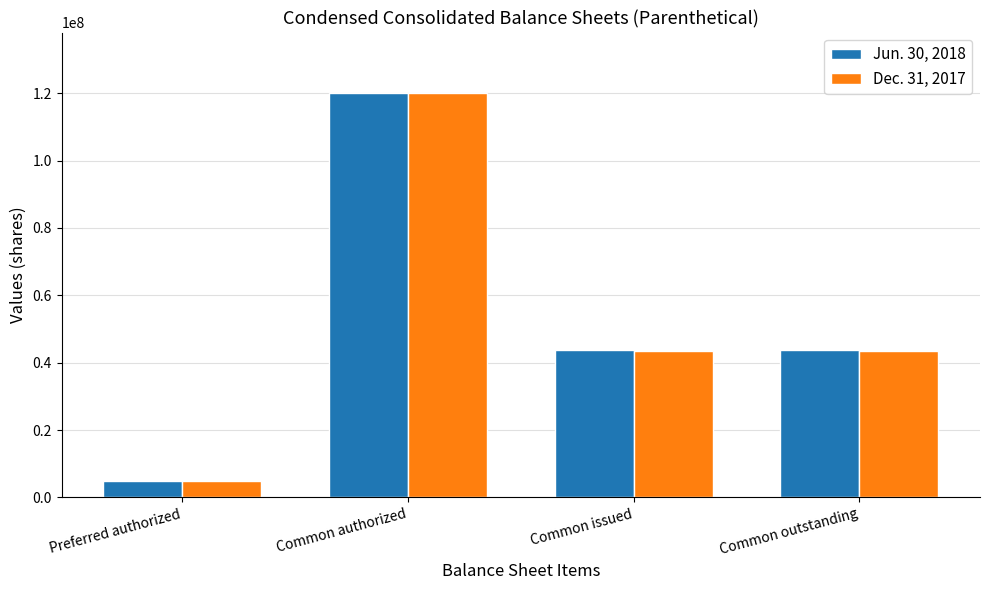

How many values in the Jun. 30, 2018 series are below 43883774?

1